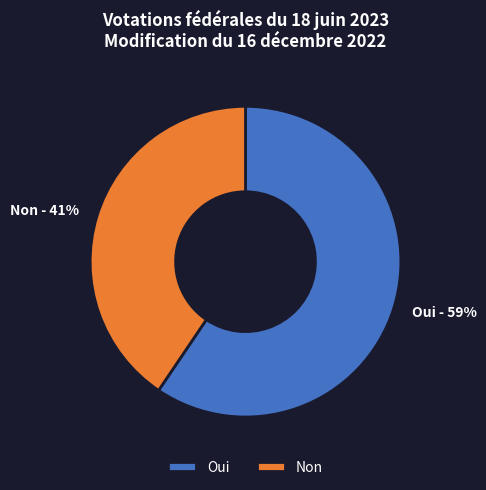

Is there a majority slice in this chart?

Yes